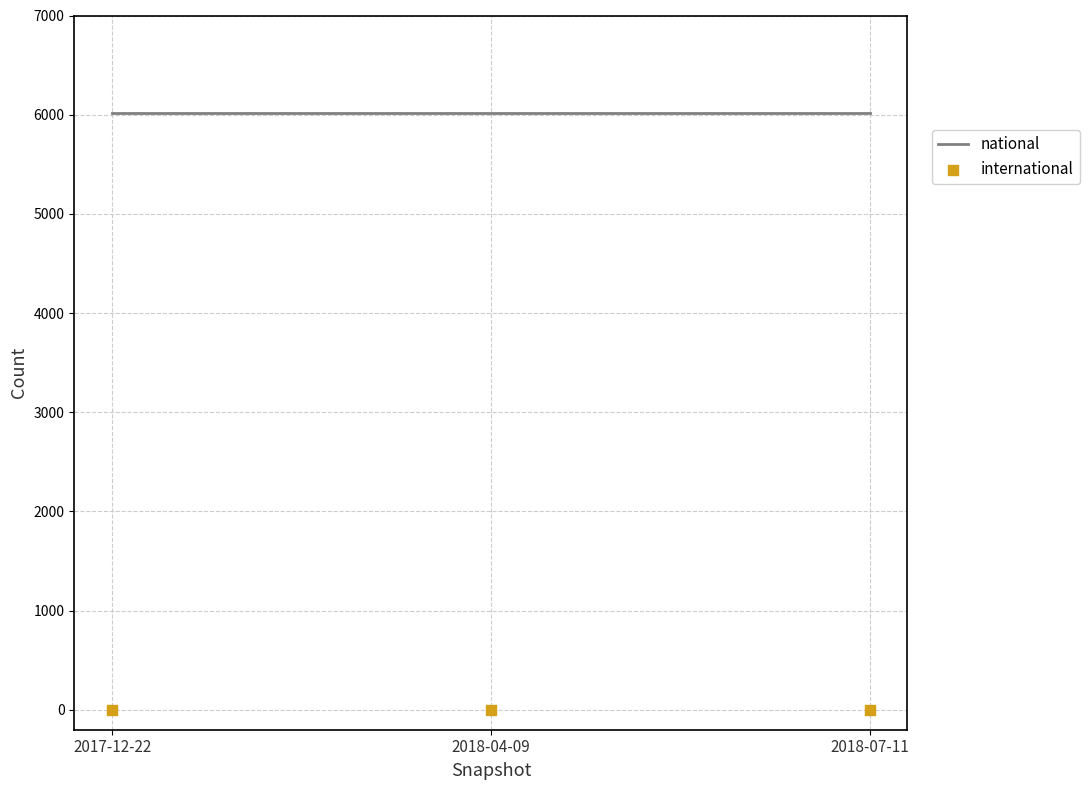

What are all the series names shown in the legend?

national, international